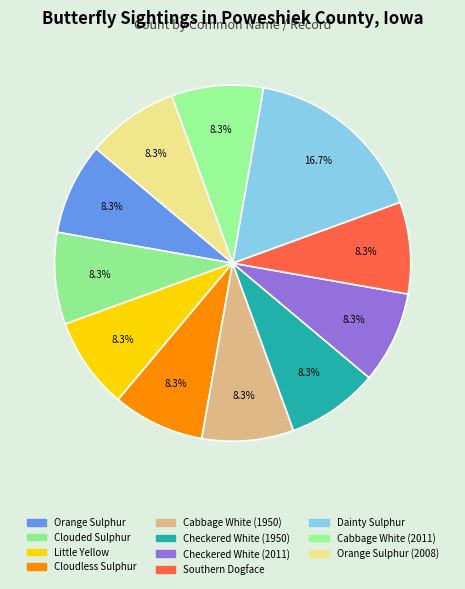

To the nearest percent, what portion does Checkered White (1950) represent?

8%